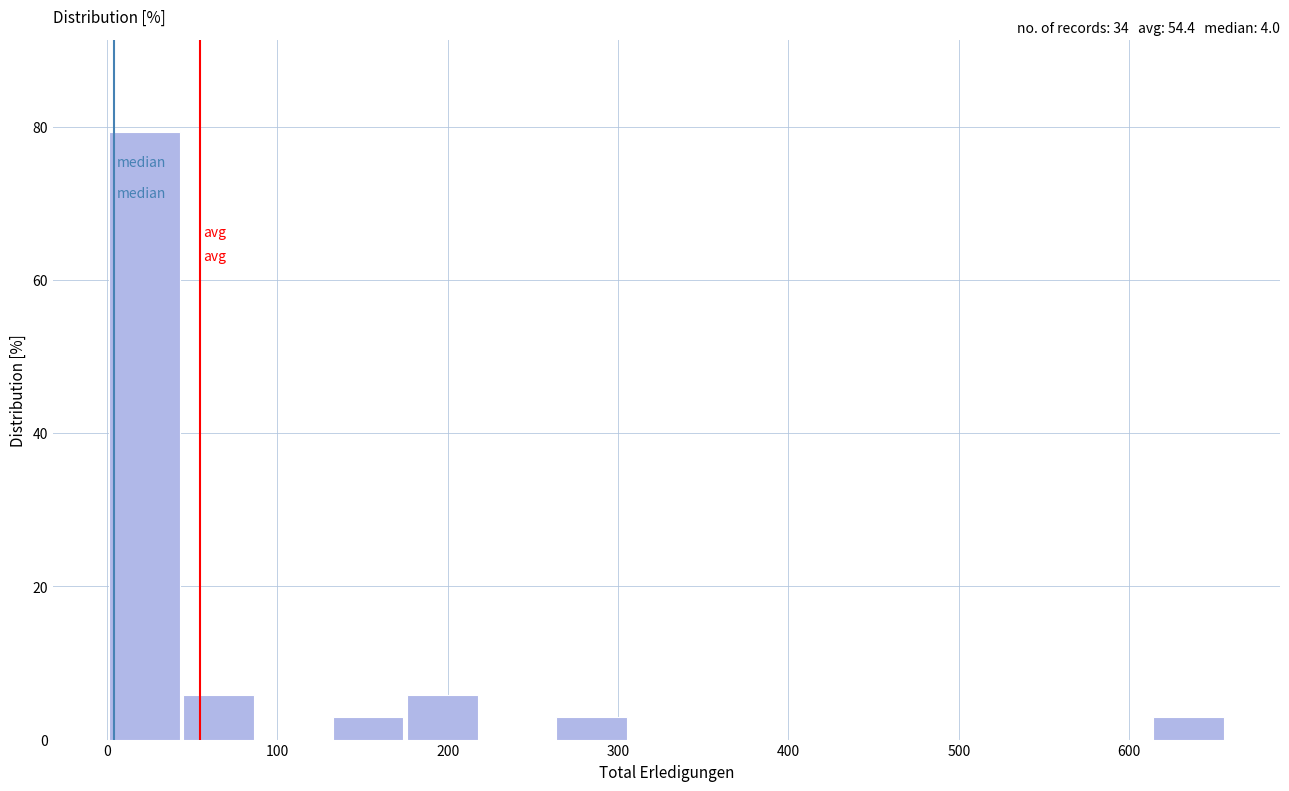

Reading left to right, transcribe this chart: for each bar, give the range it covers on the x-axis and its height. Neither the bar edges nor the heights are printed on the chart, so give them approximately, as read against the axes.

0 to 40: 80
40 to 90: 6
90 to 130: 0
130 to 180: 2
180 to 220: 6
220 to 260: 0
260 to 310: 2
310 to 350: 0
350 to 400: 0
400 to 440: 0
440 to 480: 0
480 to 530: 0
530 to 570: 0
570 to 610: 0
610 to 660: 2